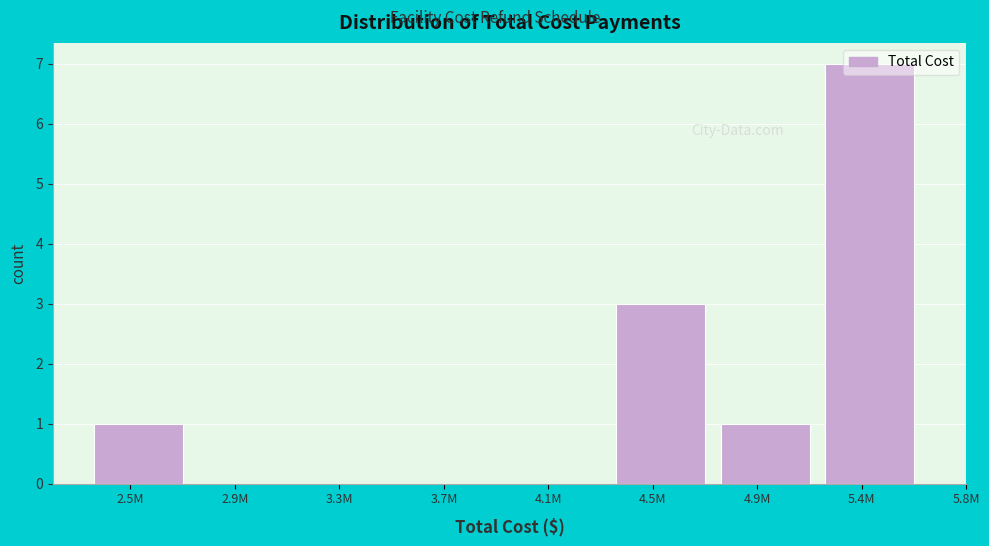

What is the change in value from 2.9M to 4.9M?

+1